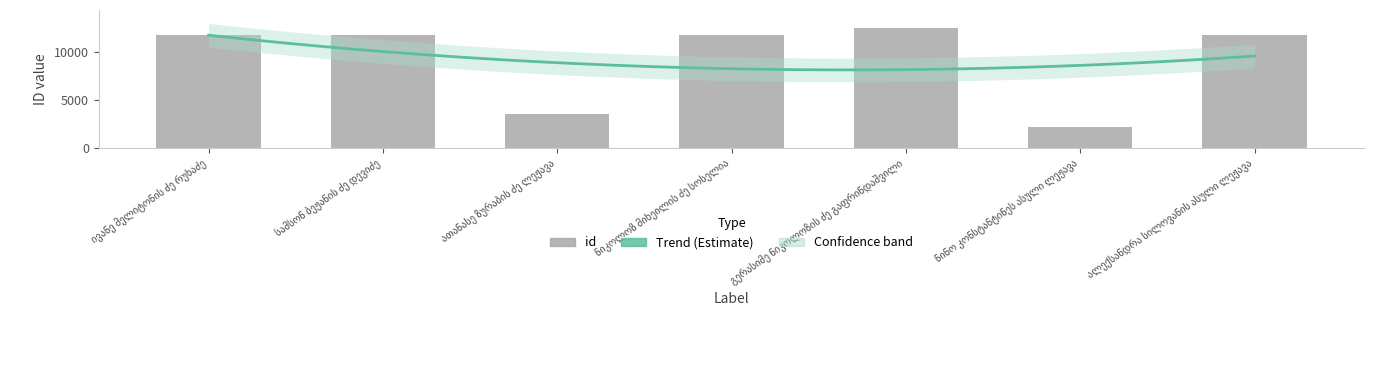

List the labels in order of value, smallest first.

ნინო კონსტანტინეს ასული ლეჟავა, ათანასე ზურაბის ძე ლეჟავა, ივანე მელიტონის ძე რუხაძე, სამსონ ბეჟანის ძე დევიძე, ალექსანდრა სილოვანის ასული ლეჟავა, ნიკოლოზ მიხეილის ძე სოსელია, გერასიმე ნიკოლოზის ძე გაფრინდაშვილი